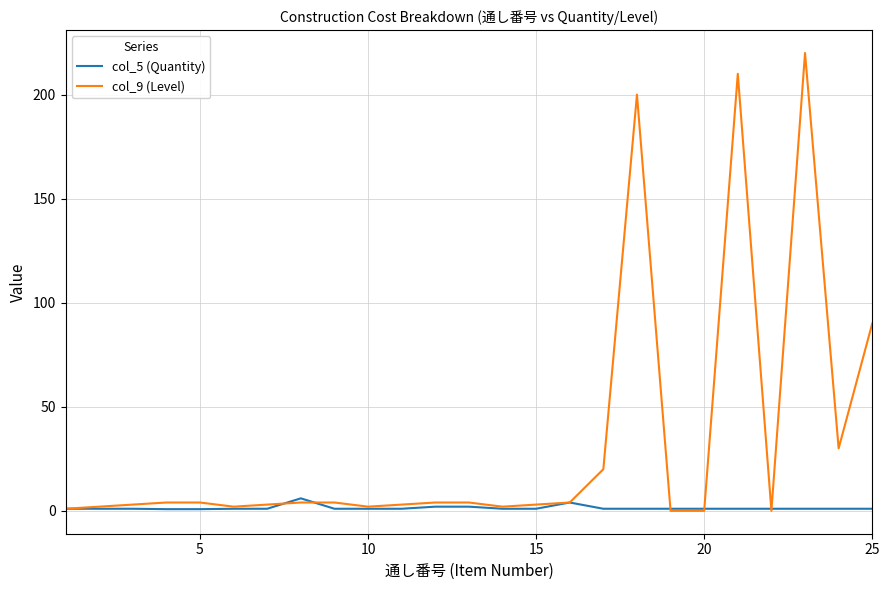

How many lines are shown in the chart?

2